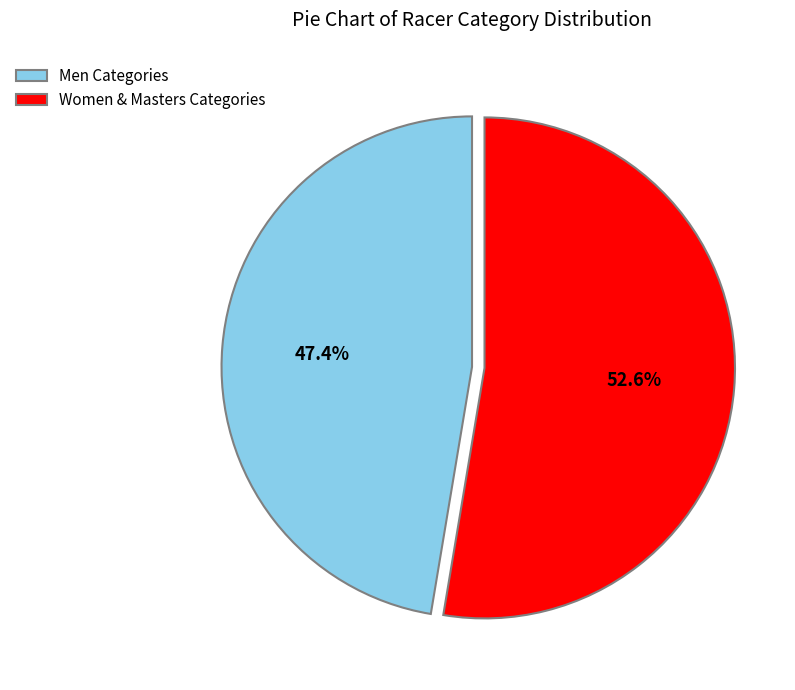

How many segments does this pie chart have?

2